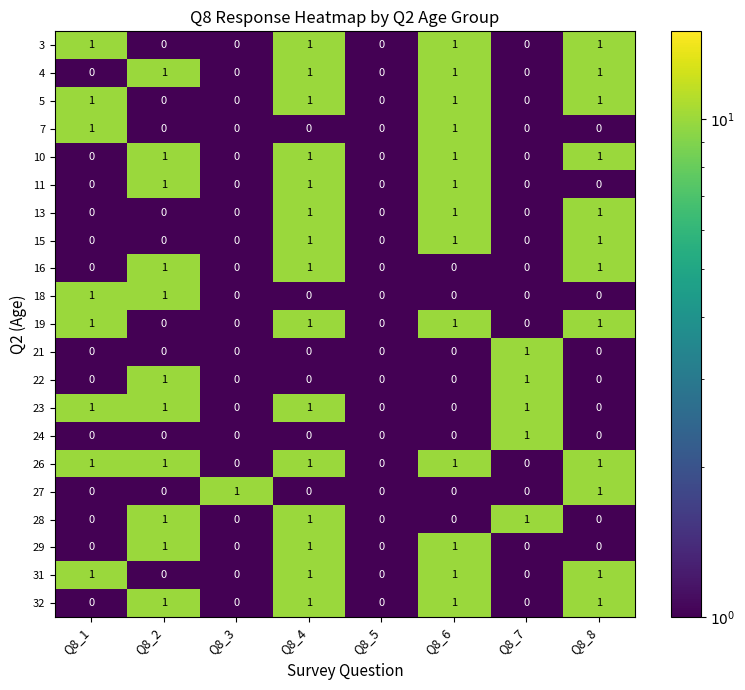

What is the total value across all series at Q8_7?

5